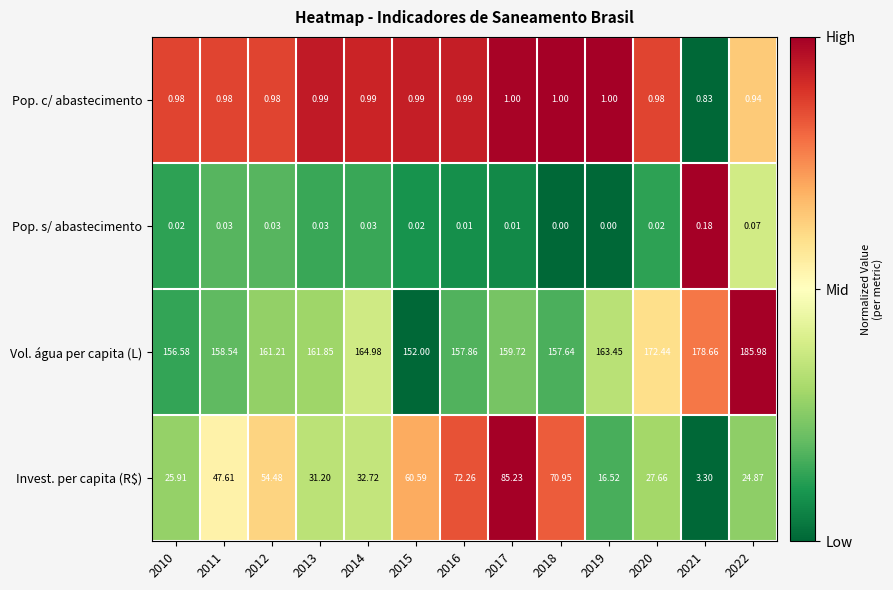

At 2022, list the series in order from smallest to largest.

Pop. s/ abastecimento, Pop. c/ abastecimento, Invest. per capita (R$), Vol. água per capita (L)